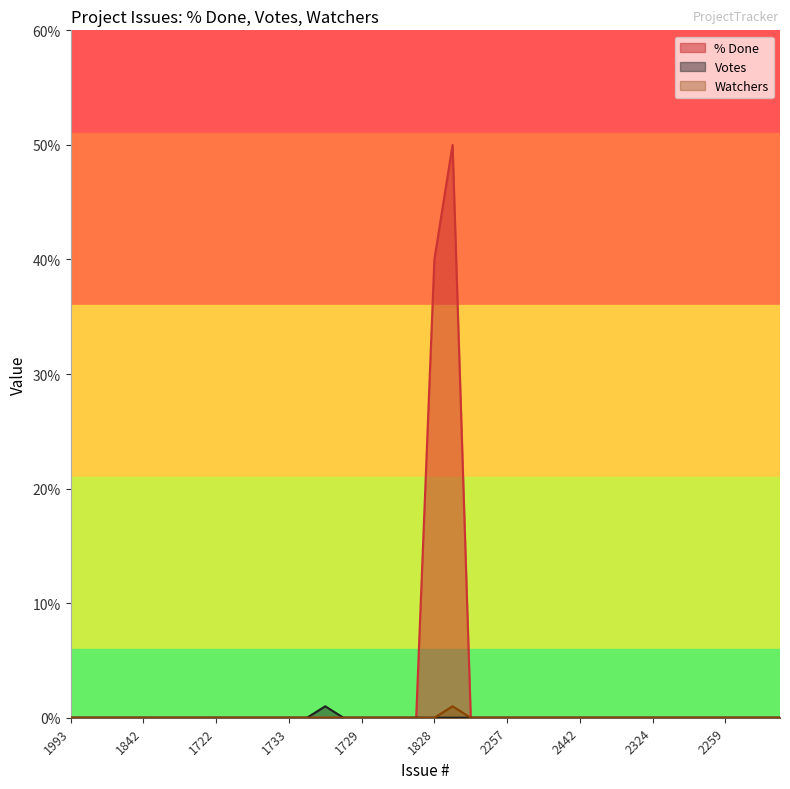

True or false: Watchers and Votes cross at least once.

False